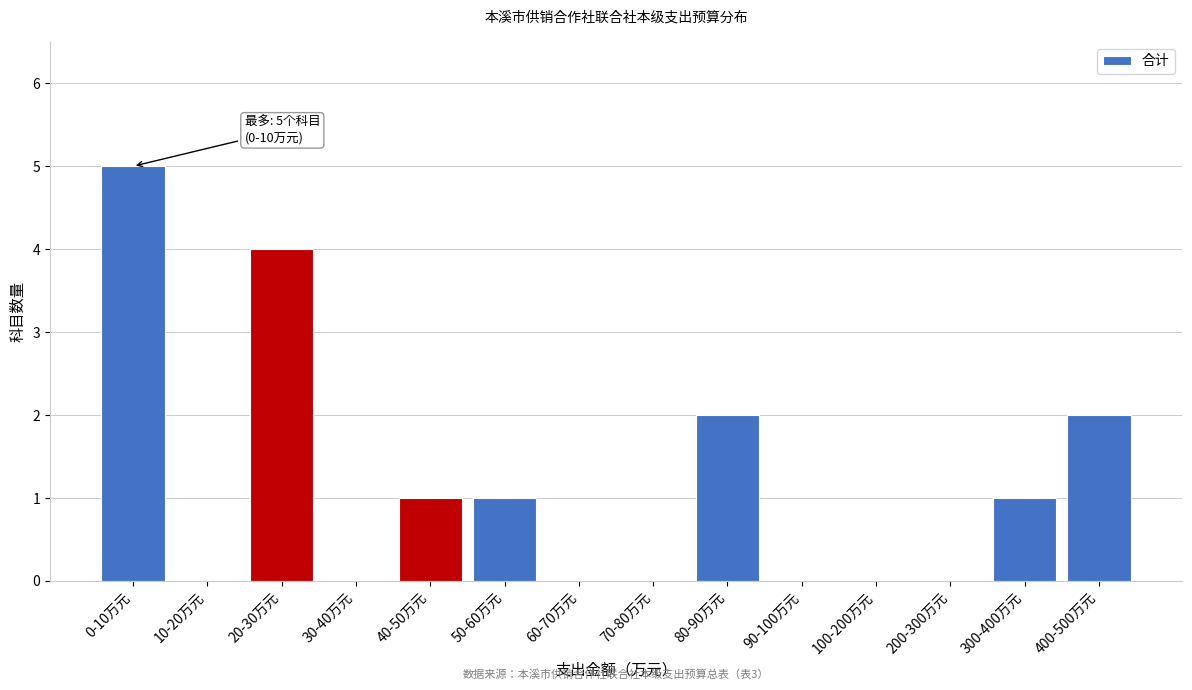

Reading left to right, what are all the values shown in this chart?

0-10万元=5	10-20万元=0	20-30万元=4	30-40万元=0	40-50万元=1	50-60万元=1	60-70万元=0	70-80万元=0	80-90万元=2	90-100万元=0	100-200万元=0	200-300万元=0	300-400万元=1	400-500万元=2